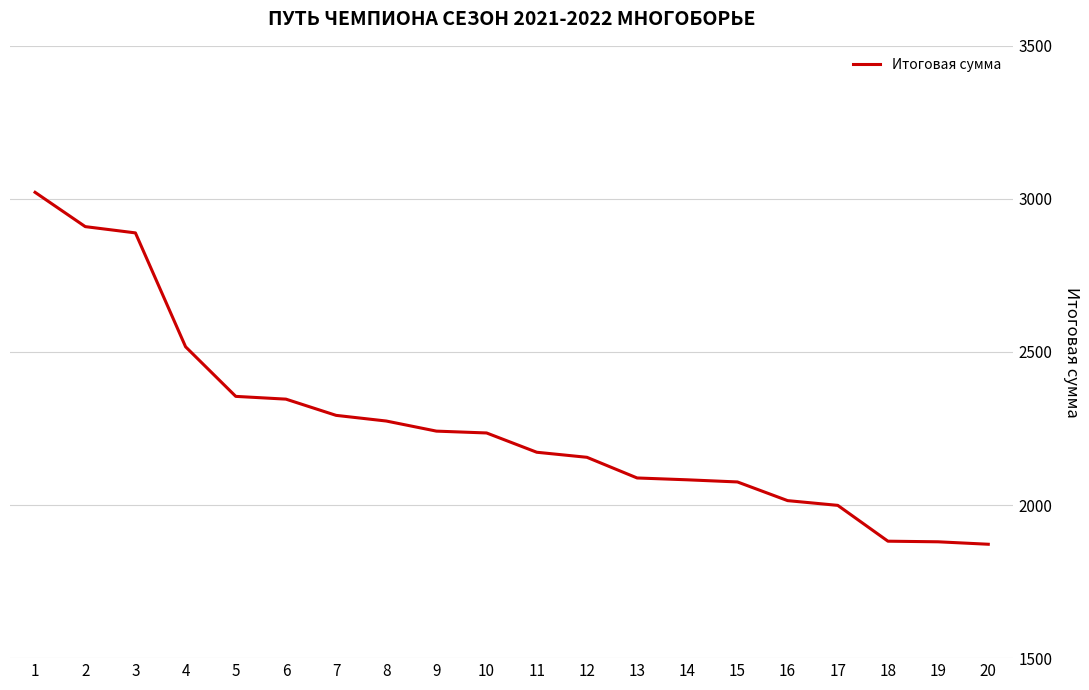

What is the difference between the values at 10 and 17?

236.5